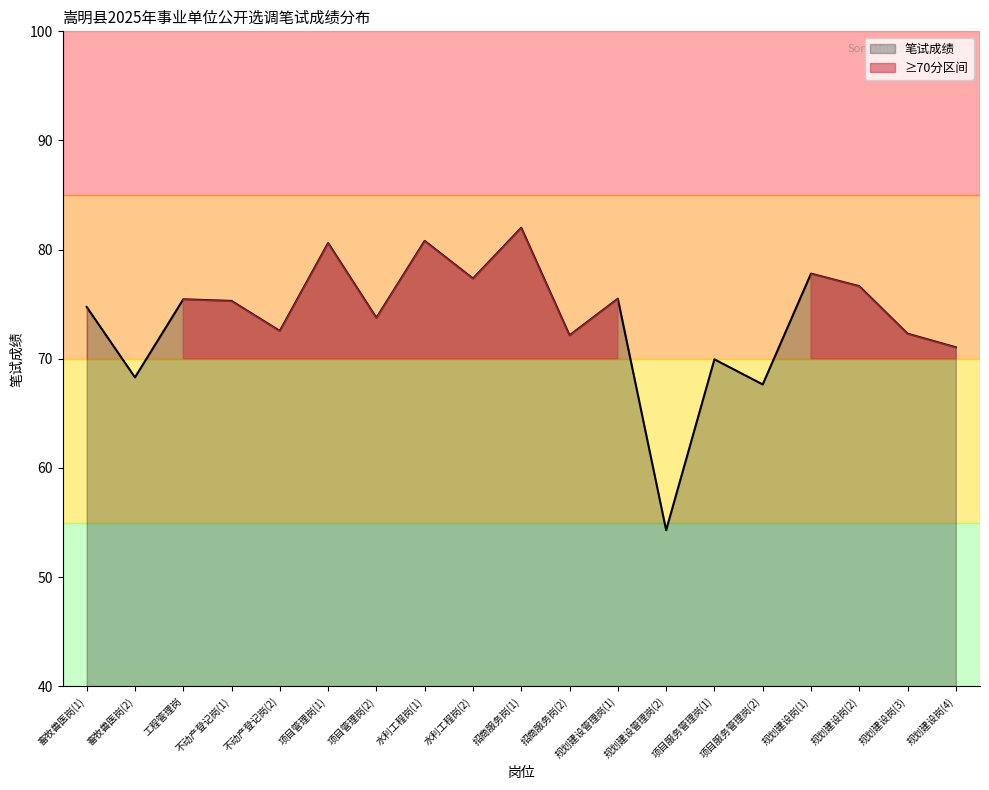

At which category does the data reach its first local peak?

工程管理岗